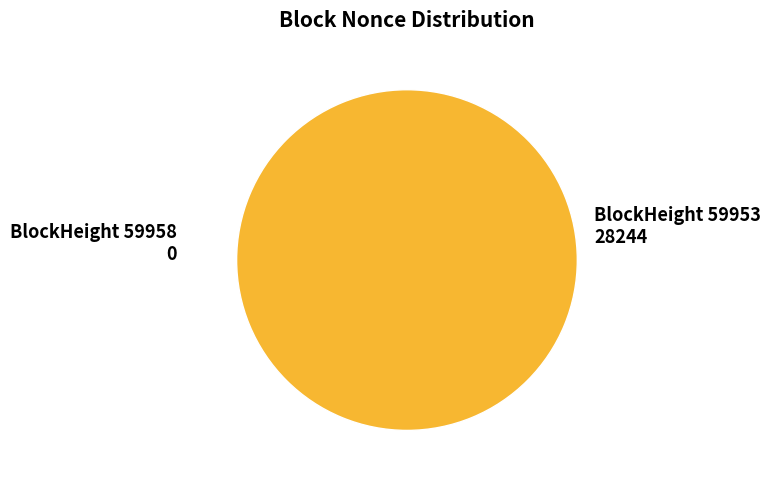

What is the total percentage of 59953 and 59958?

100.0%